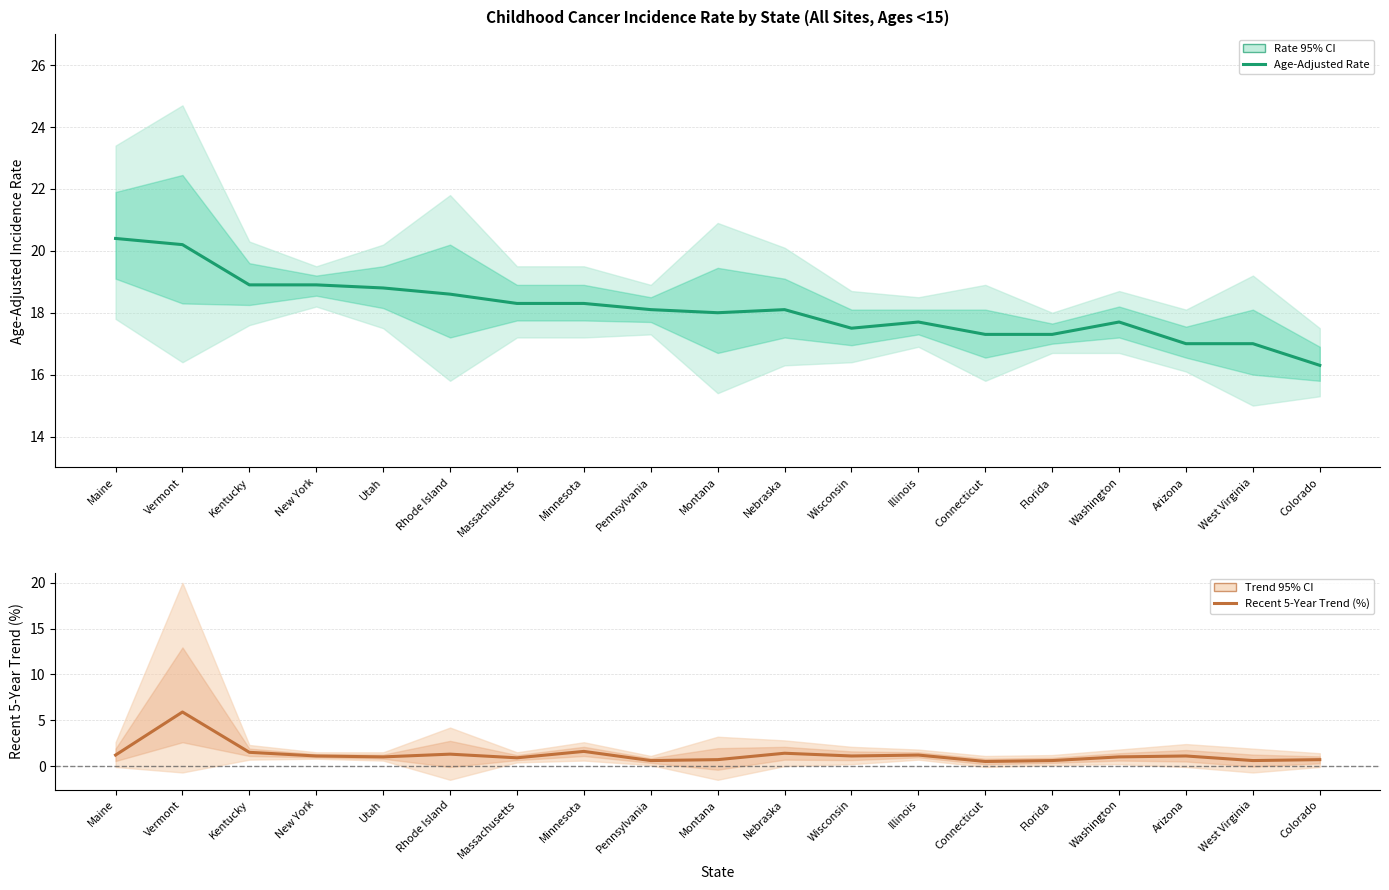

True or false: Age-Adjusted Incidence Rate has a value of 8.9 at New York.

False